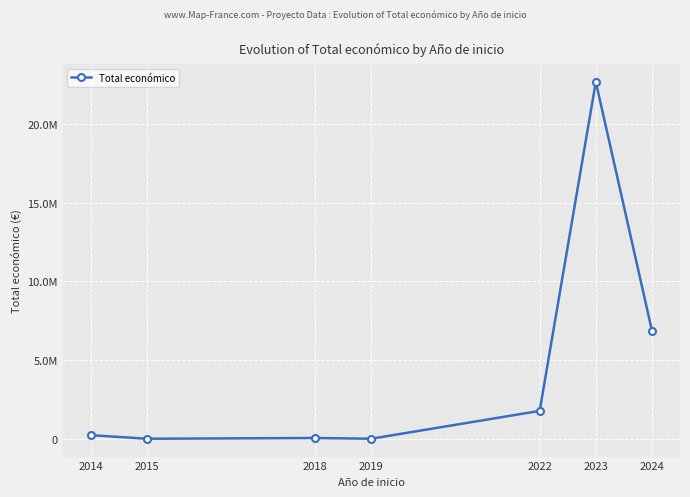

What is the difference between the maximum and minimum values?

22656027